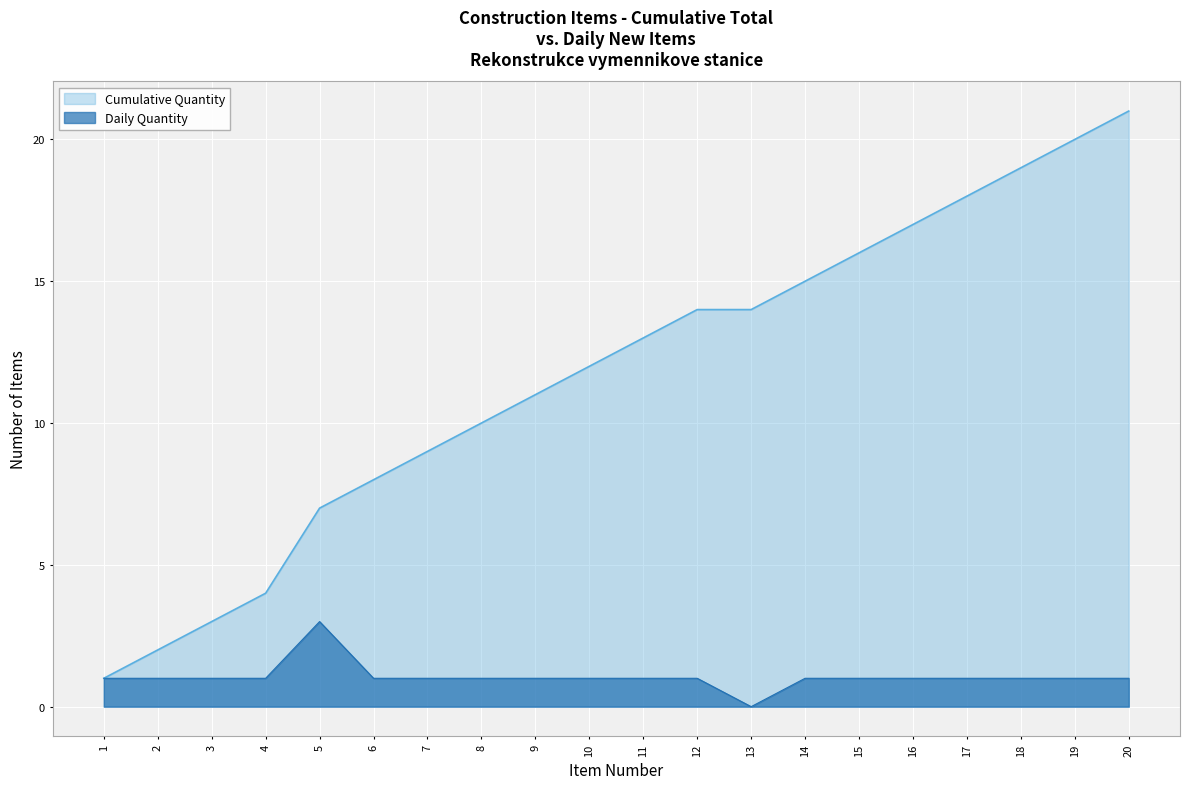

True or false: Cumulative Quantity and Daily Quantity intersect in this chart.

False